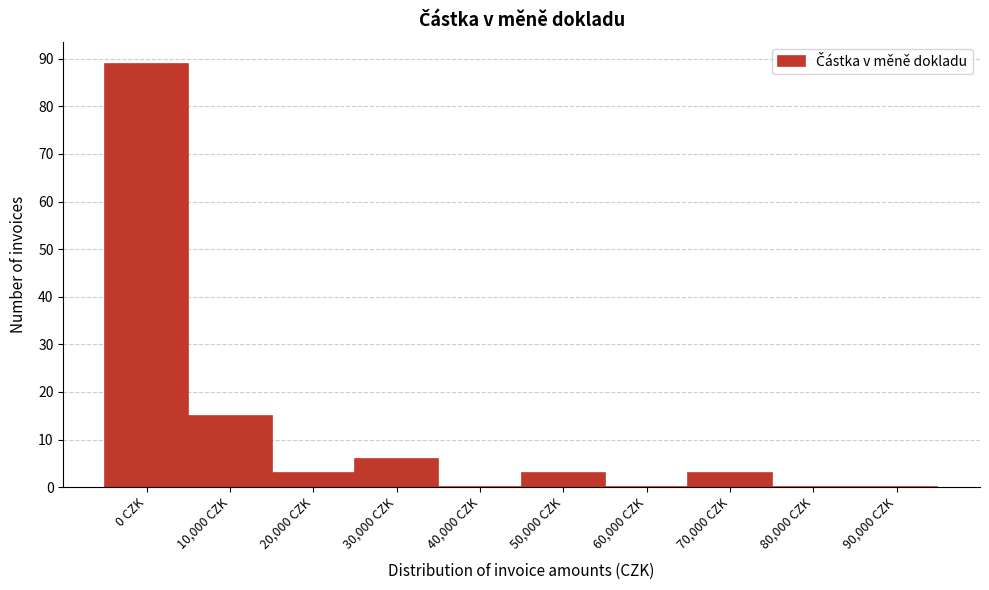

Reading left to right, transcribe all the data shown in this chart.

0 CZK=89	10,000 CZK=15	20,000 CZK=3	30,000 CZK=6	40,000 CZK=0	50,000 CZK=3	60,000 CZK=0	70,000 CZK=3	80,000 CZK=0	90,000 CZK=0